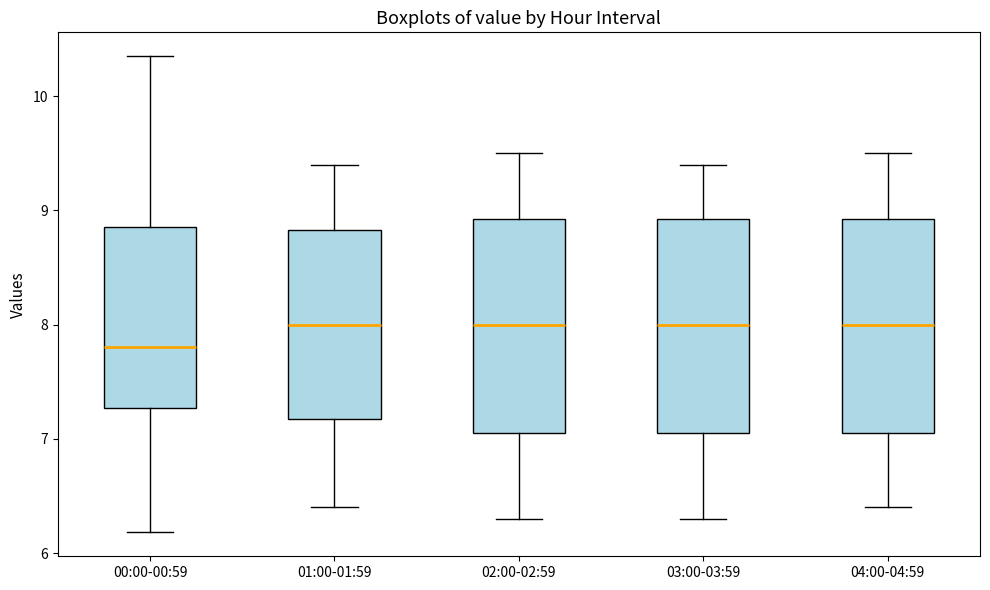

Reading left to right, read every box against the y-axis: the position of its median line, the range the box covers, and the ends of its whiskers. The values are not printed on the chart, so give them approximately, as read against the axis.

00:00-00:59: median 7.8, box 7.3 to 8.9, whiskers 6.2 to 10.4
01:00-01:59: median 8.0, box 7.2 to 8.8, whiskers 6.4 to 9.4
02:00-02:59: median 8.0, box 7.1 to 8.9, whiskers 6.3 to 9.5
03:00-03:59: median 8.0, box 7.1 to 8.9, whiskers 6.3 to 9.4
04:00-04:59: median 8.0, box 7.1 to 8.9, whiskers 6.4 to 9.5